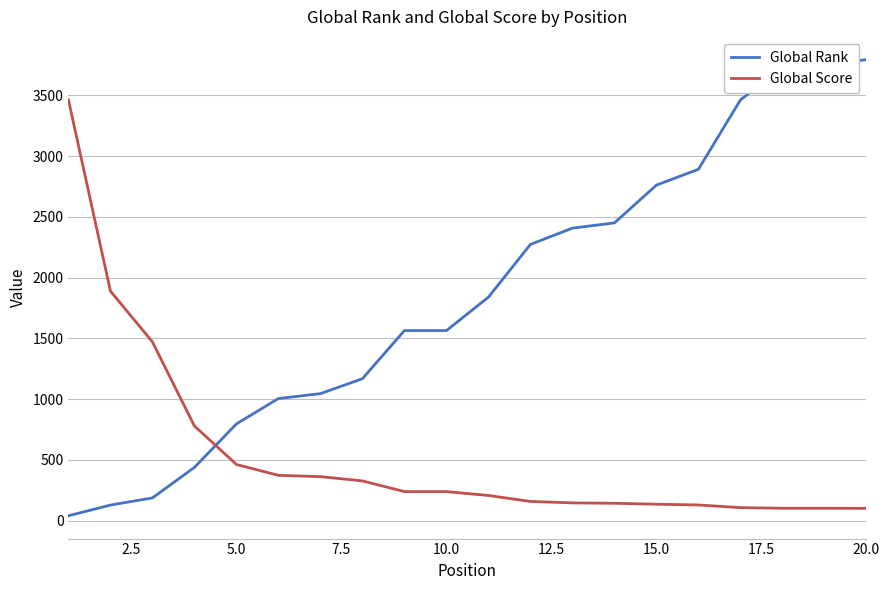

True or false: Global Rank and Global Score cross at least once.

True